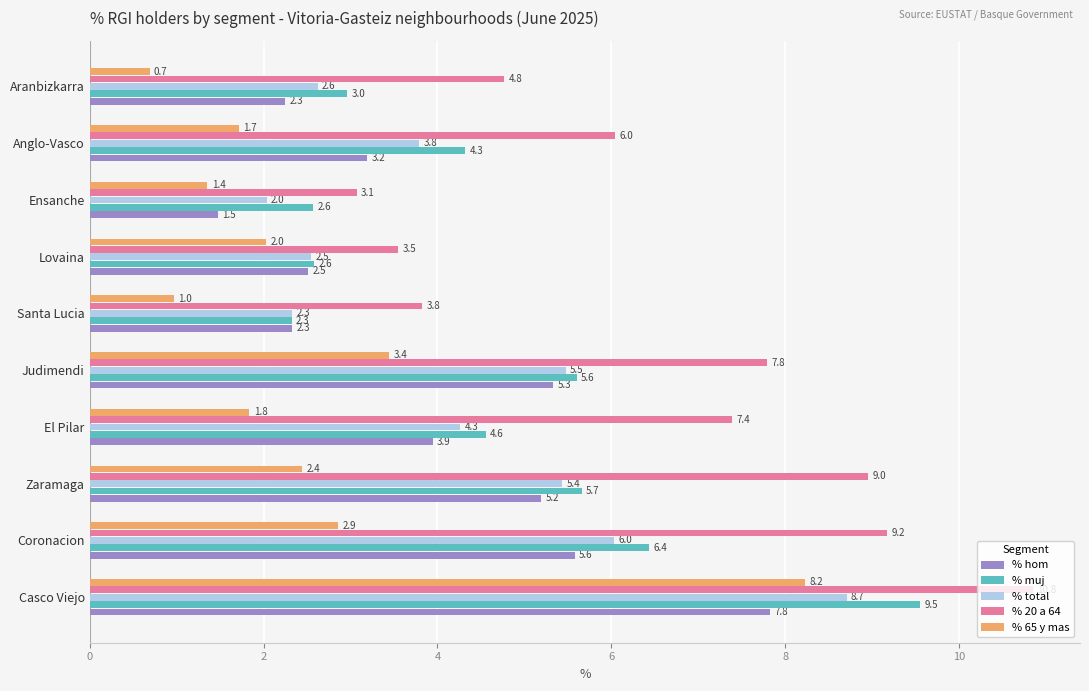

What is the highest value of the % 65 y mas series?

8.2